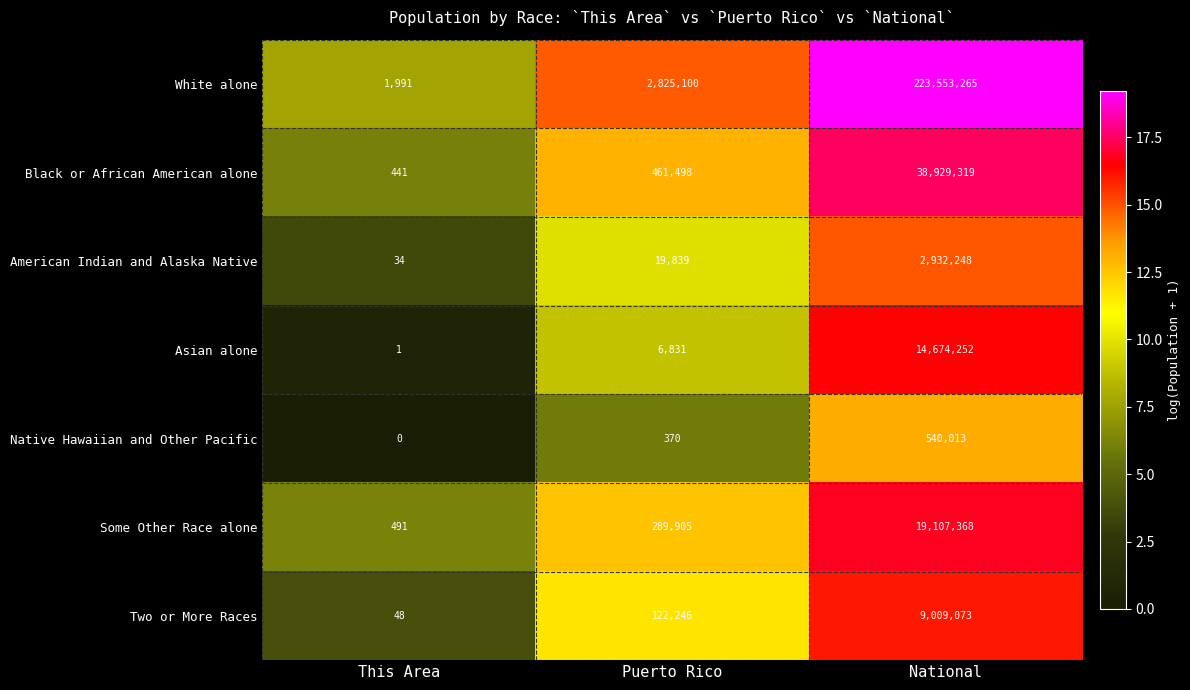

List the labels in order of Some Other Race alone value, largest first.

National, Puerto Rico, This Area